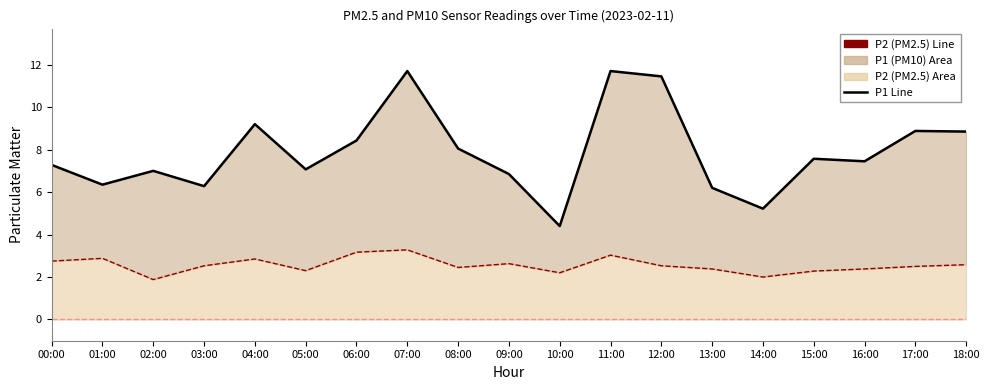

True or false: P1 Line has more than 2 interior local peaks.

True